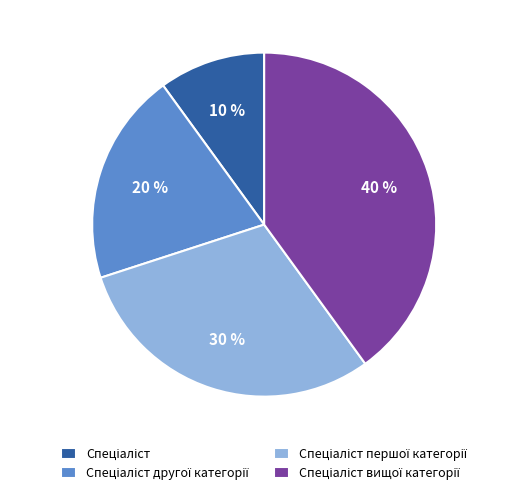

Is there any slice that represents more than half of the pie?

No